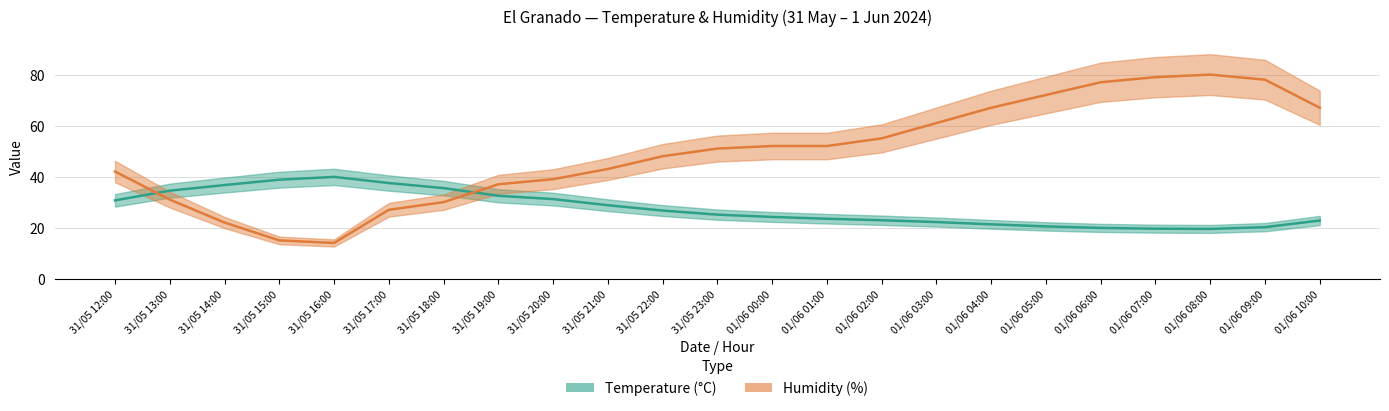

Reading right to left, list all the values displayed in this chart.

Temperature (C): 22.8	20.2	19.5	19.6	19.9	20.5	21.3	22.2	22.9	23.5	24.2	25.1	26.7	28.8	31.2	32.5	35.5	37.5	39.9	38.8	36.7	34.5	30.7
Humidity (%): 67.0	78.0	80.0	79.0	77.0	72.0	67.0	61.0	55.0	52.0	52.0	51.0	48.0	43.0	39.0	37.0	30.0	27.0	14.0	15.0	22.0	31.0	42.0